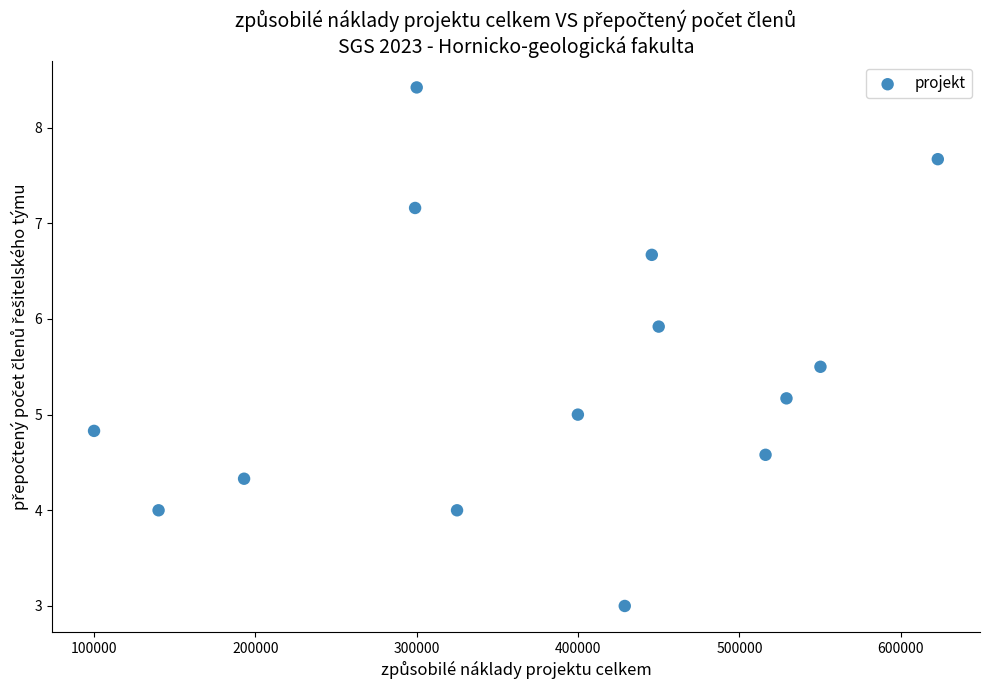

What is the range of X values (max minus min)?

523000.0